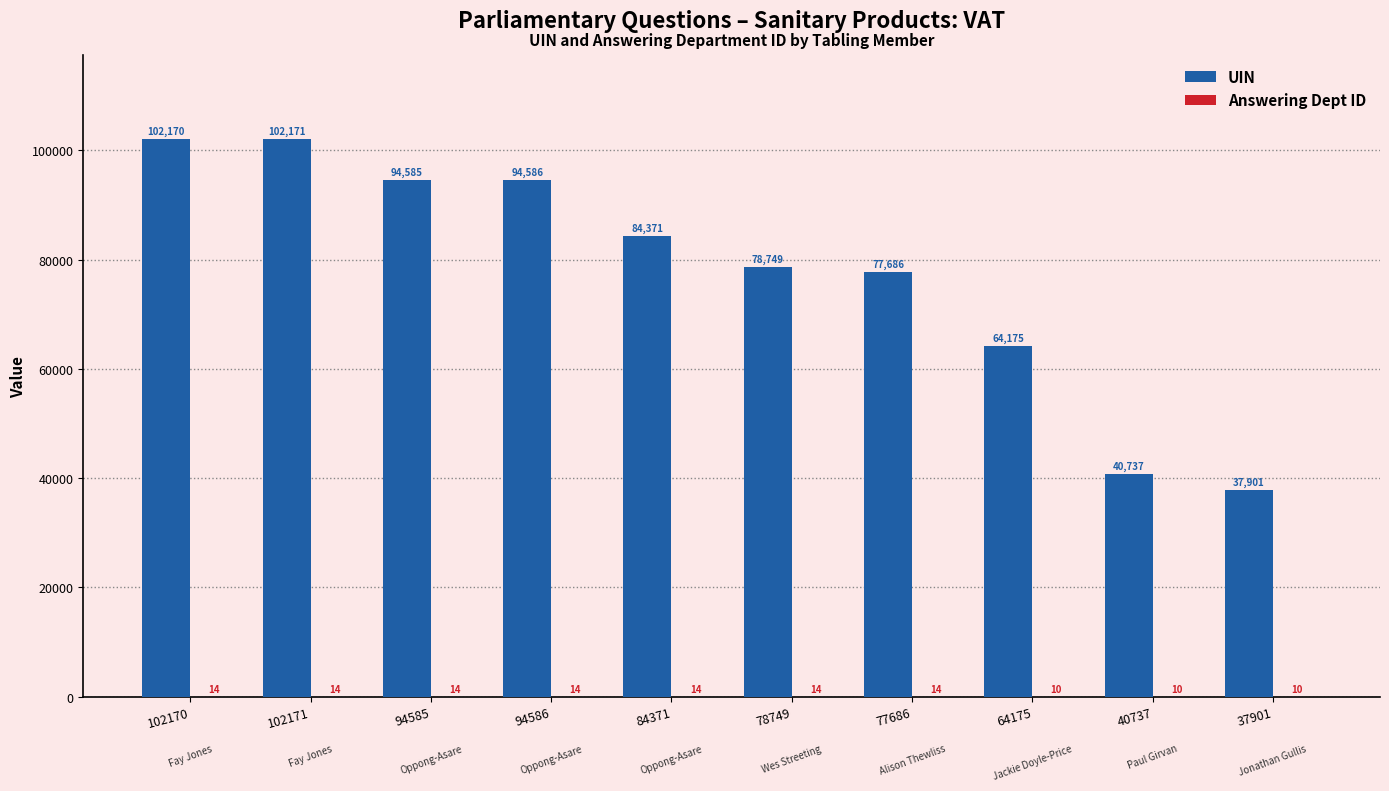

The value of UIN at 77686 is 77686. True or false?

True